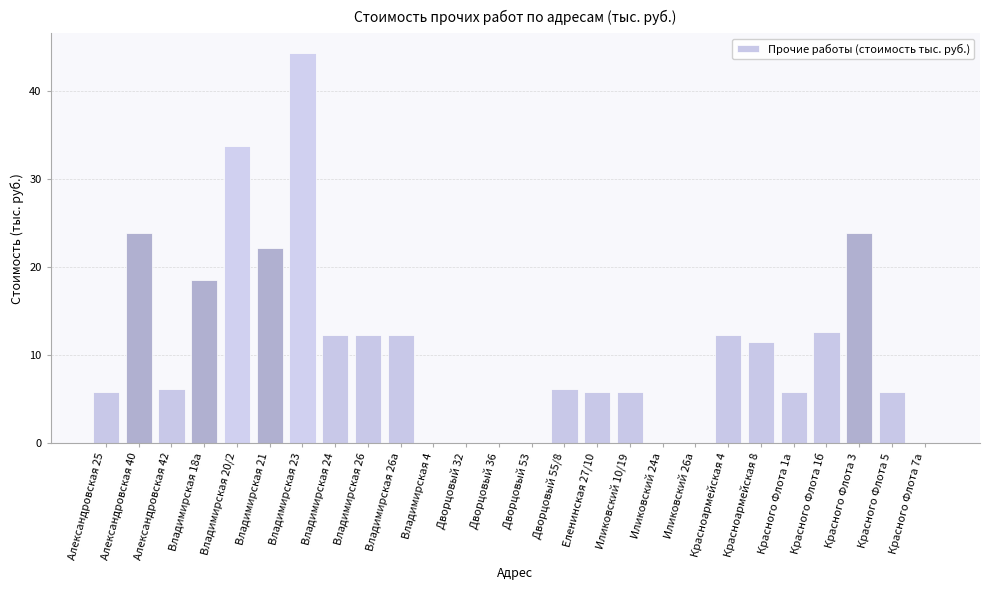

Approximately how many times larger is the value at Красного Флота 3 compared to Владимирская 26а?

1.9